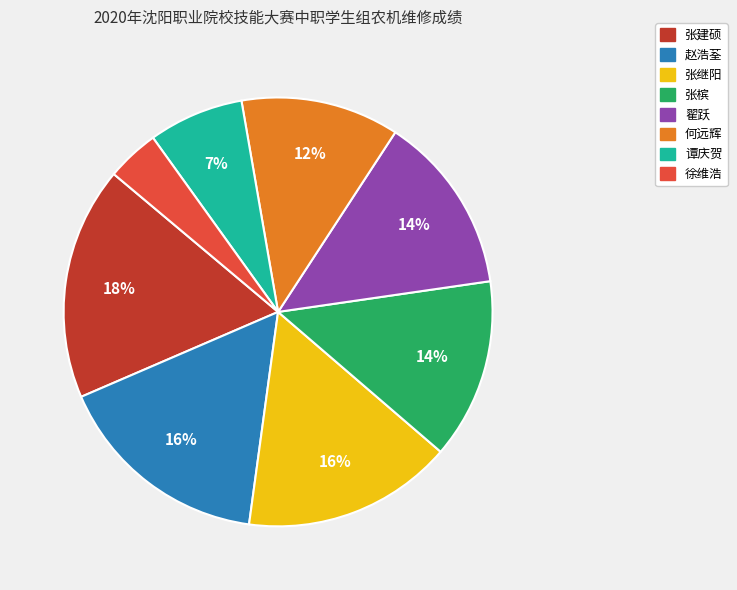

The 何远辉 slice represents 1% of the pie. True or false?

False